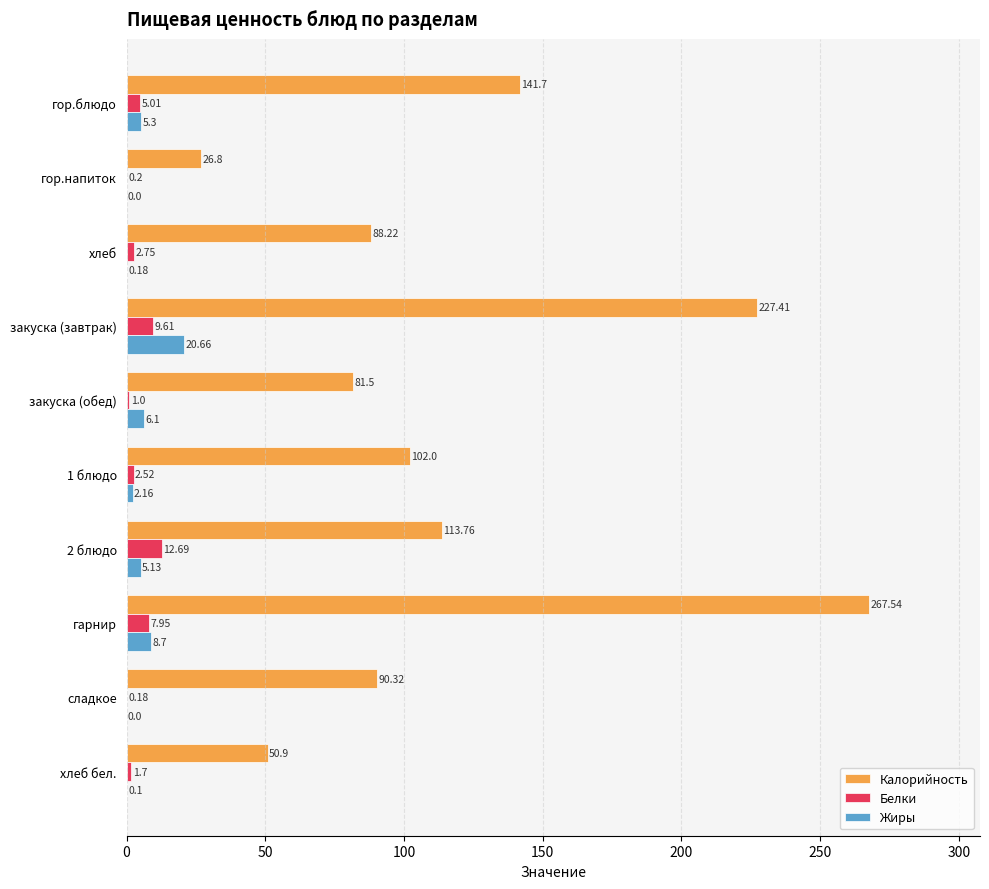

What is the sum of all Калорийность values?

1190.2